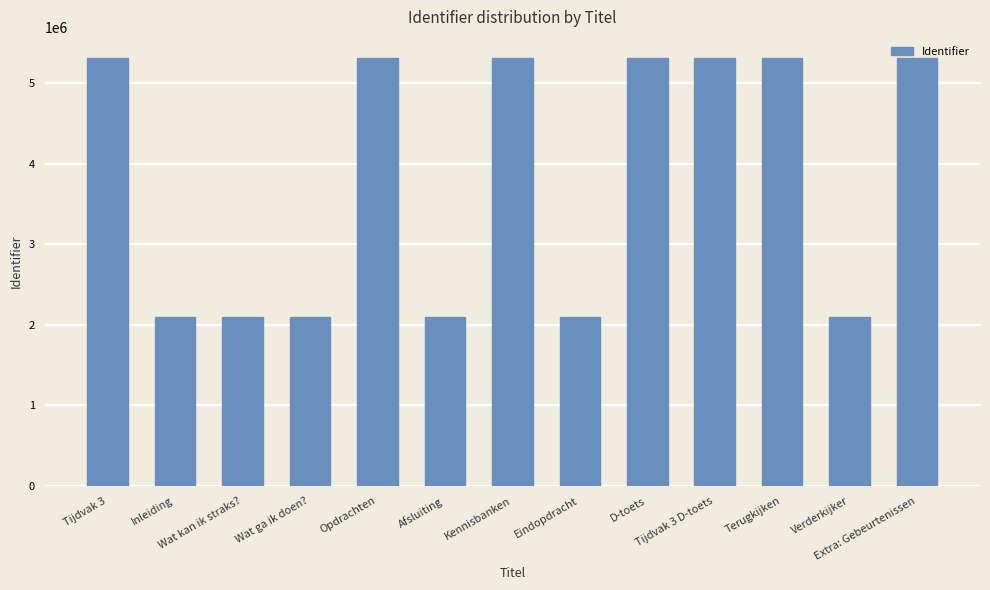

What is the greatest value displayed?

5310032